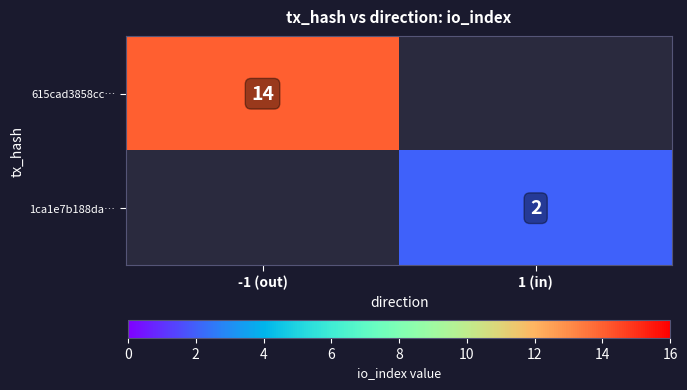

What is the greatest value displayed?

14.0